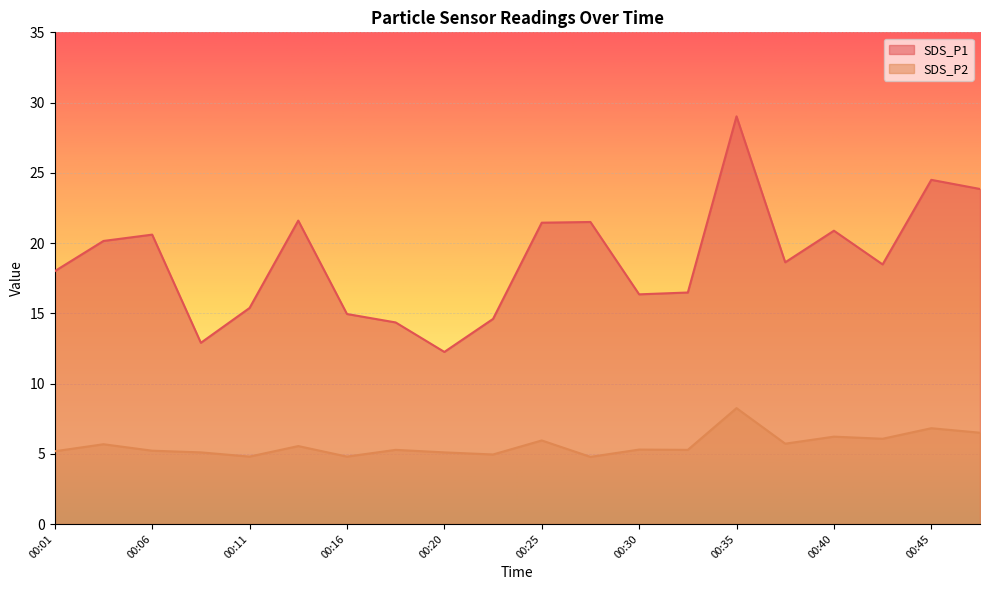

What are all the series names shown in the legend?

SDS_P1, SDS_P2